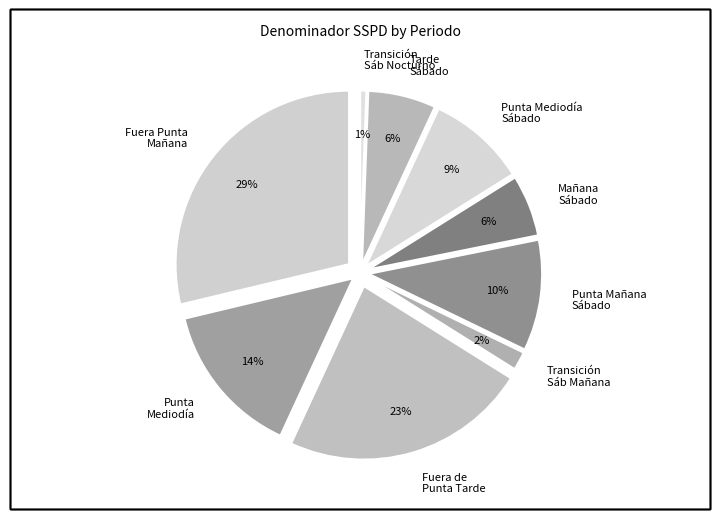

To the nearest percent, what percentage of the pie is 007 - Punta Mediodía?

14%